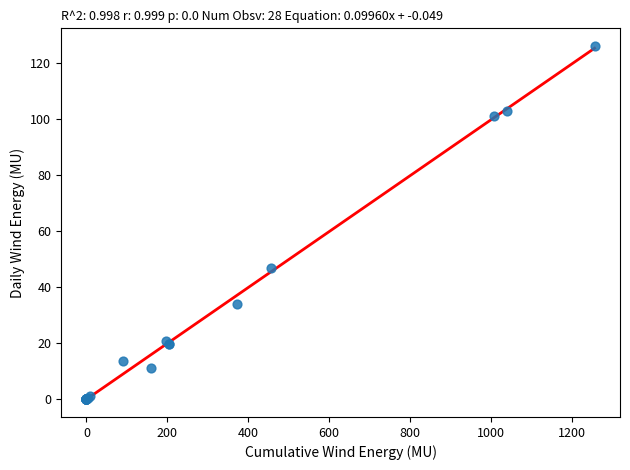

What Y value in the scatter plot is closest to 62?

46.7